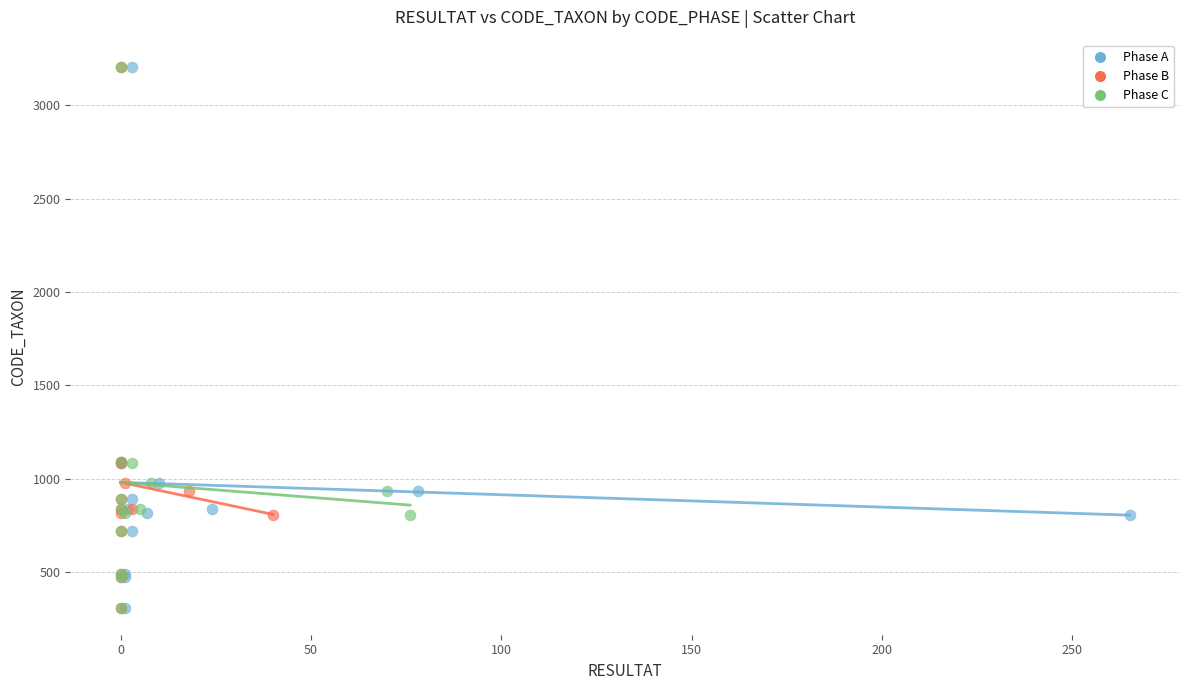

What are all the series names shown in the legend?

Phase A, Phase B, Phase C